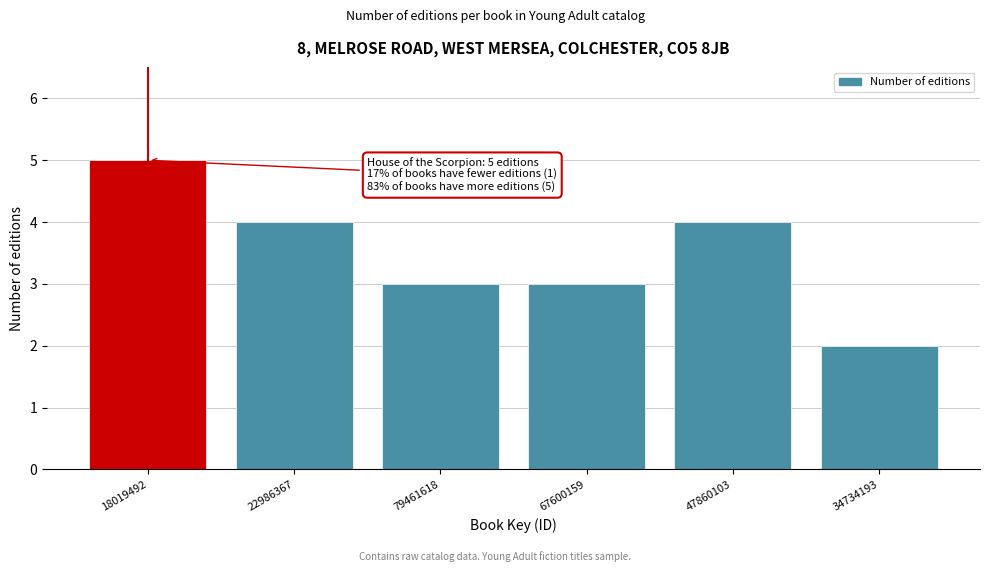

Reading right to left, extract all data points from this chart.

34734193=2	47860103=4	67600159=3	79461618=3	22986367=4	18019492=5